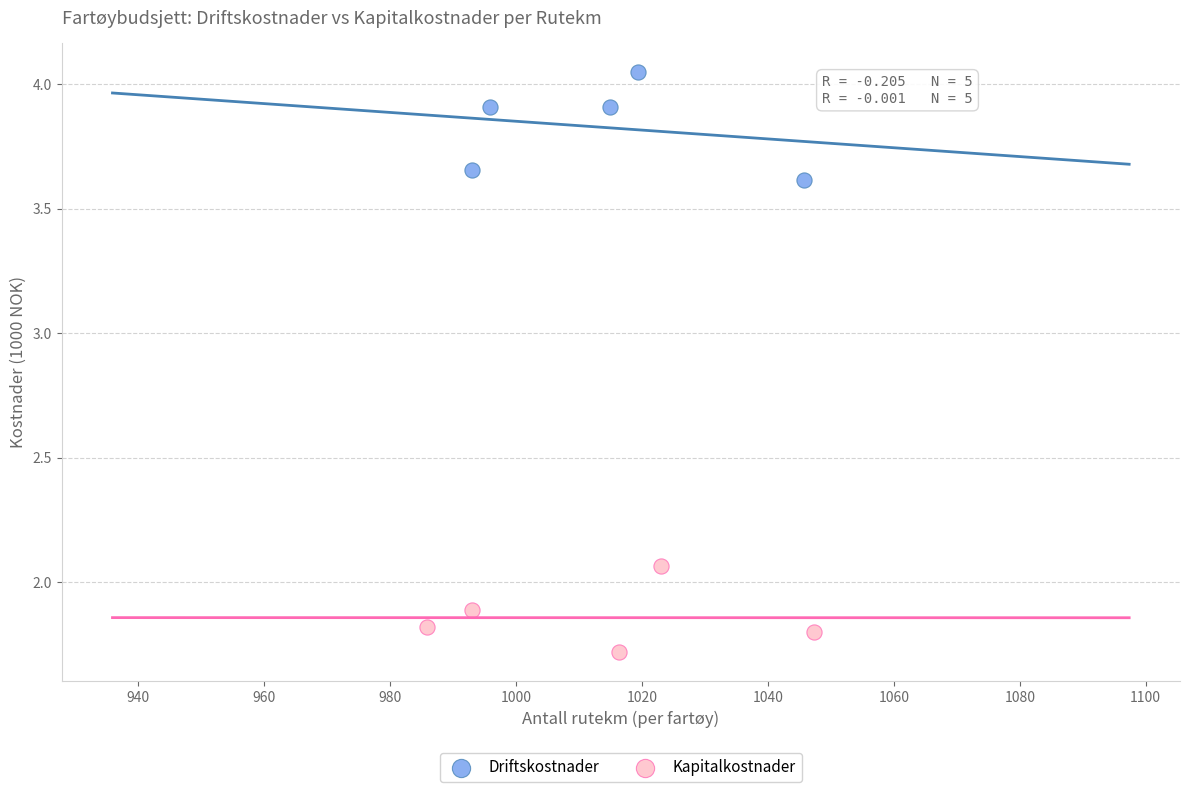

Which series contains the highest Y value?

Driftskostnader